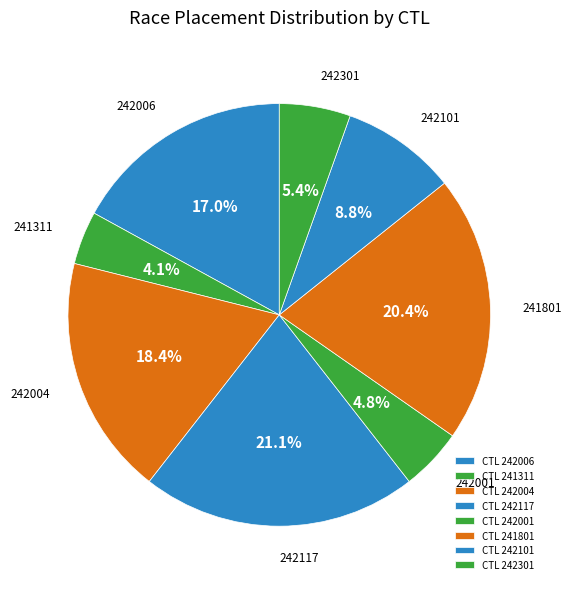

Which category has the biggest portion of the pie?

CTL 242117